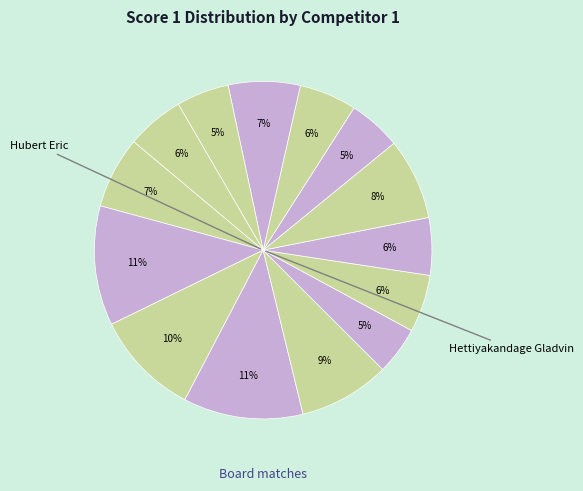

Count the number of slices in the pie.

14